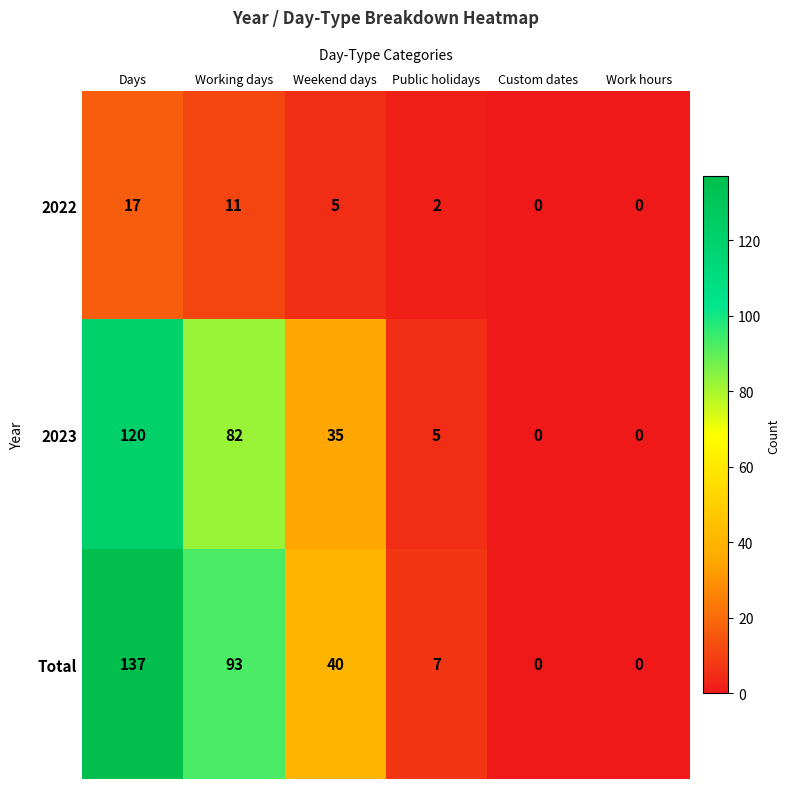

What is the difference between the highest and lowest values at Working days?

82